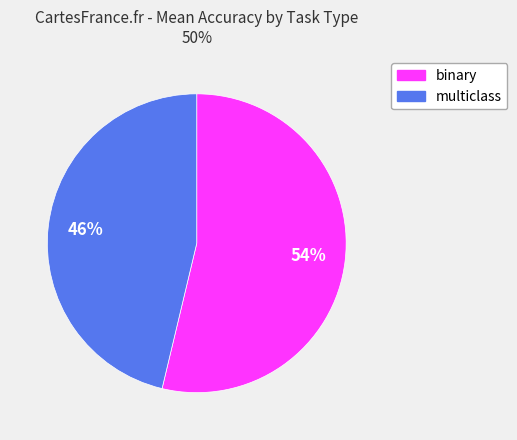

Is there any slice that represents more than half of the pie?

Yes